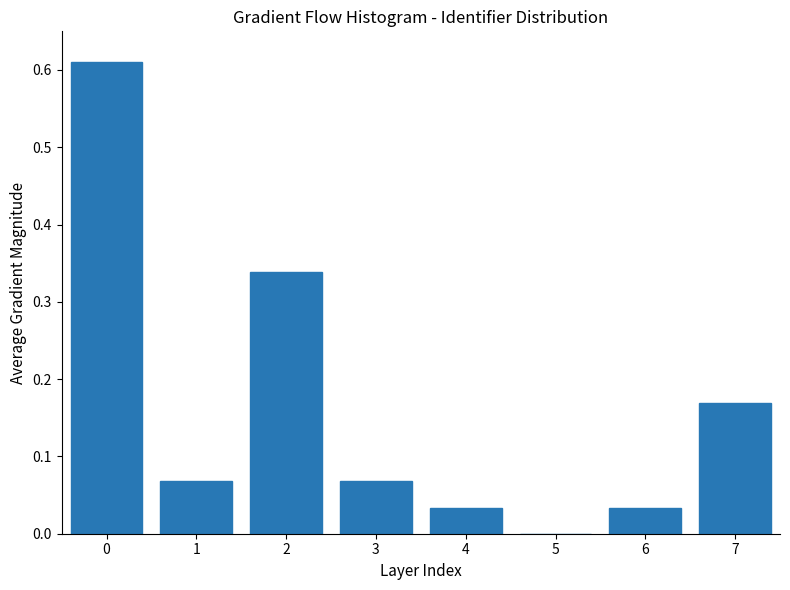

What is the change in value from 2 to 5?

-0.3